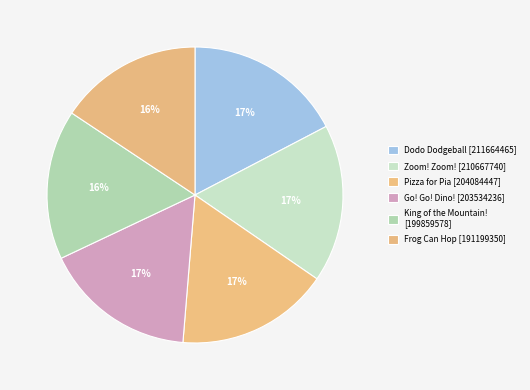

How many slices are in this pie chart?

6